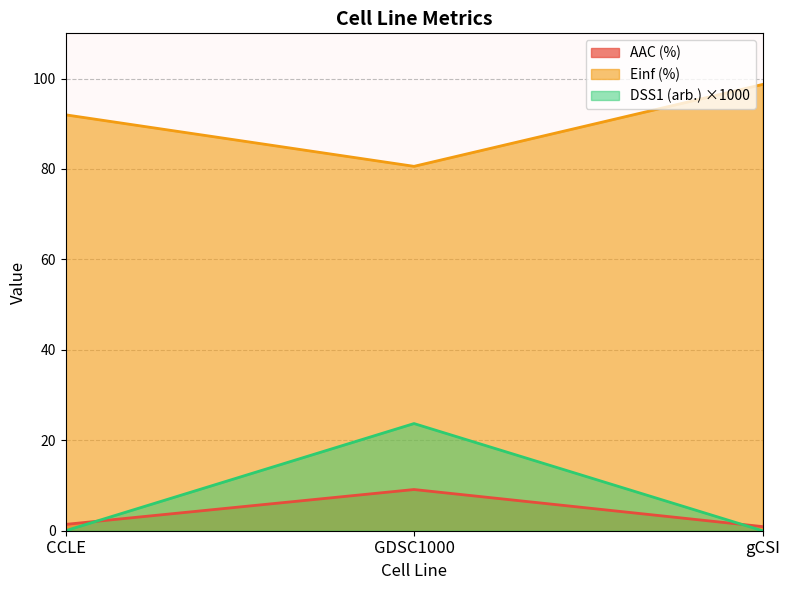

How many lines are shown in the chart?

3